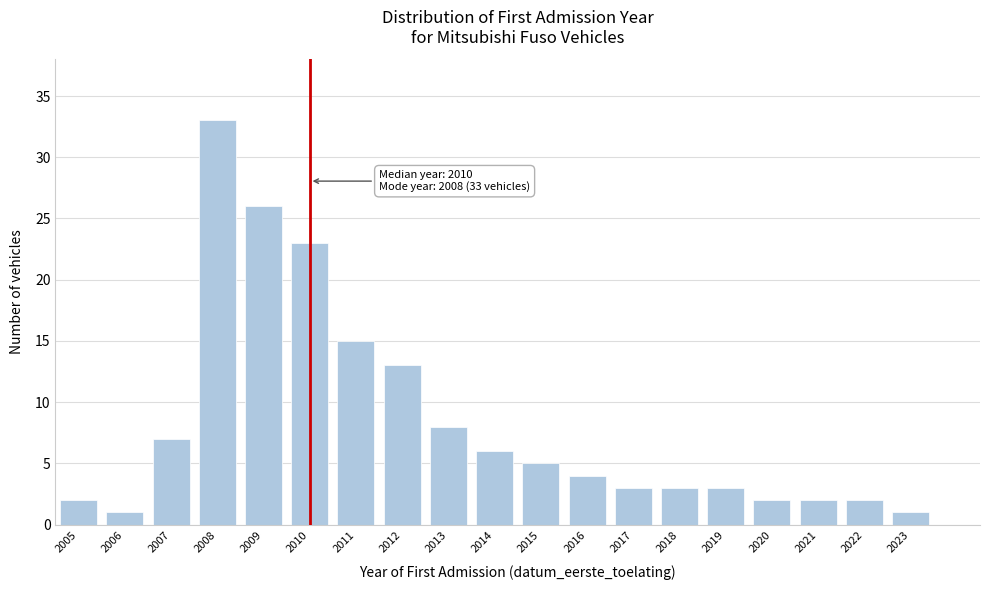

Reading left to right, what are all the values shown in this chart?

2005=2	2006=1	2007=7	2008=33	2009=26	2010=23	2011=15	2012=13	2013=8	2014=6	2015=5	2016=4	2017=3	2018=3	2019=3	2020=2	2021=2	2022=2	2023=1